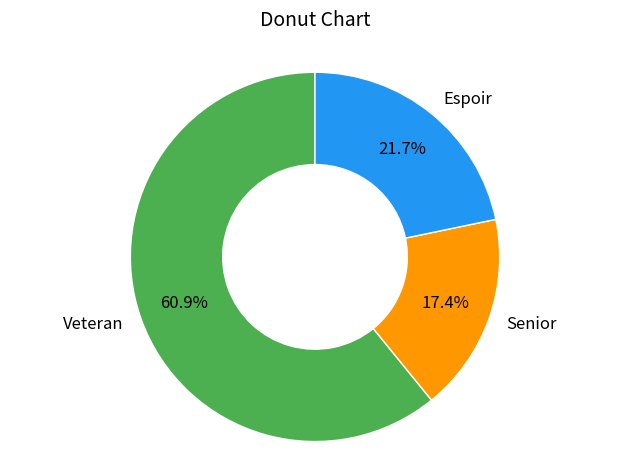

Is it true that Senior is 17% of the pie?

True